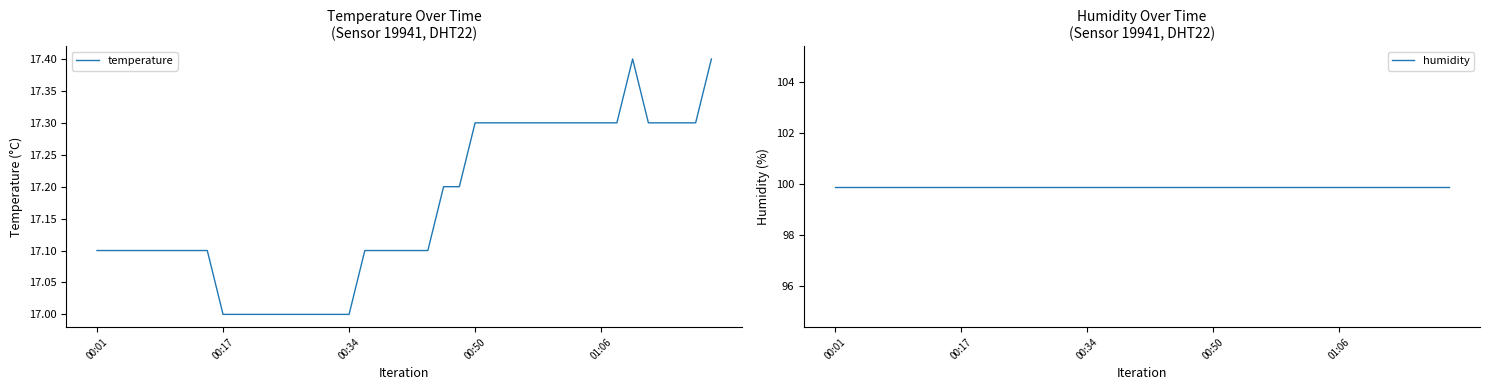

Which series has the largest total across all categories?

humidity